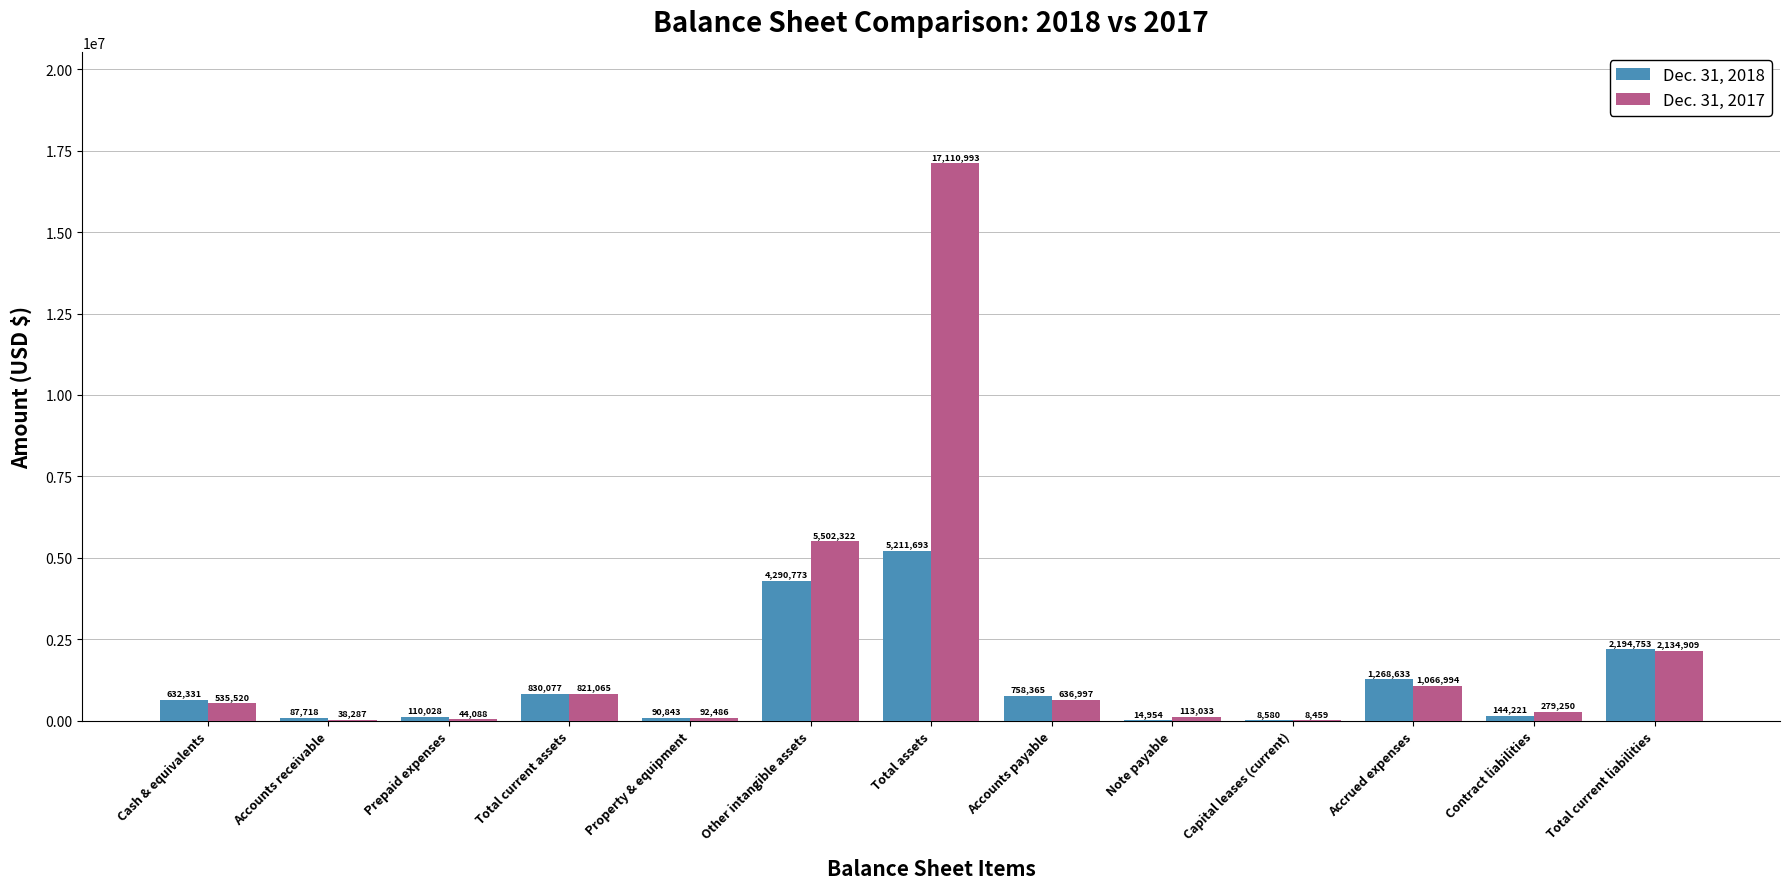

True or false: Dec. 31, 2018 has a value of 1049574 at Other intangible assets.

False